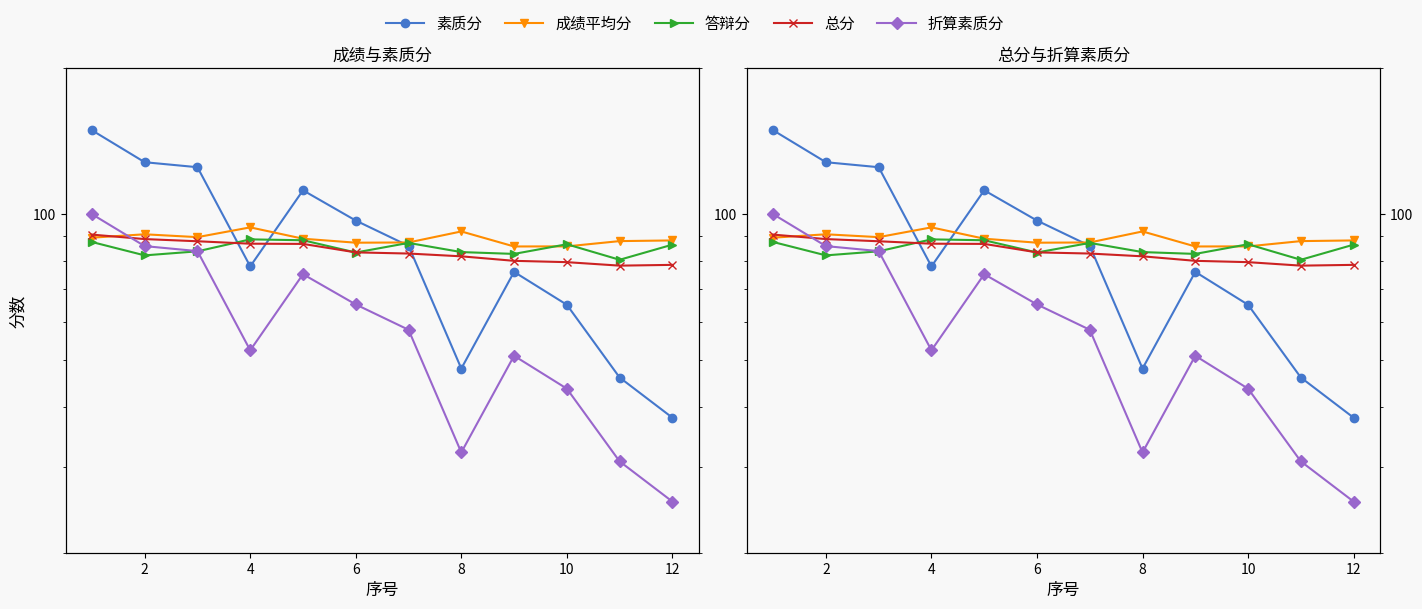

The 成绩平均分 series shows 146.8 at 4. True or false?

False